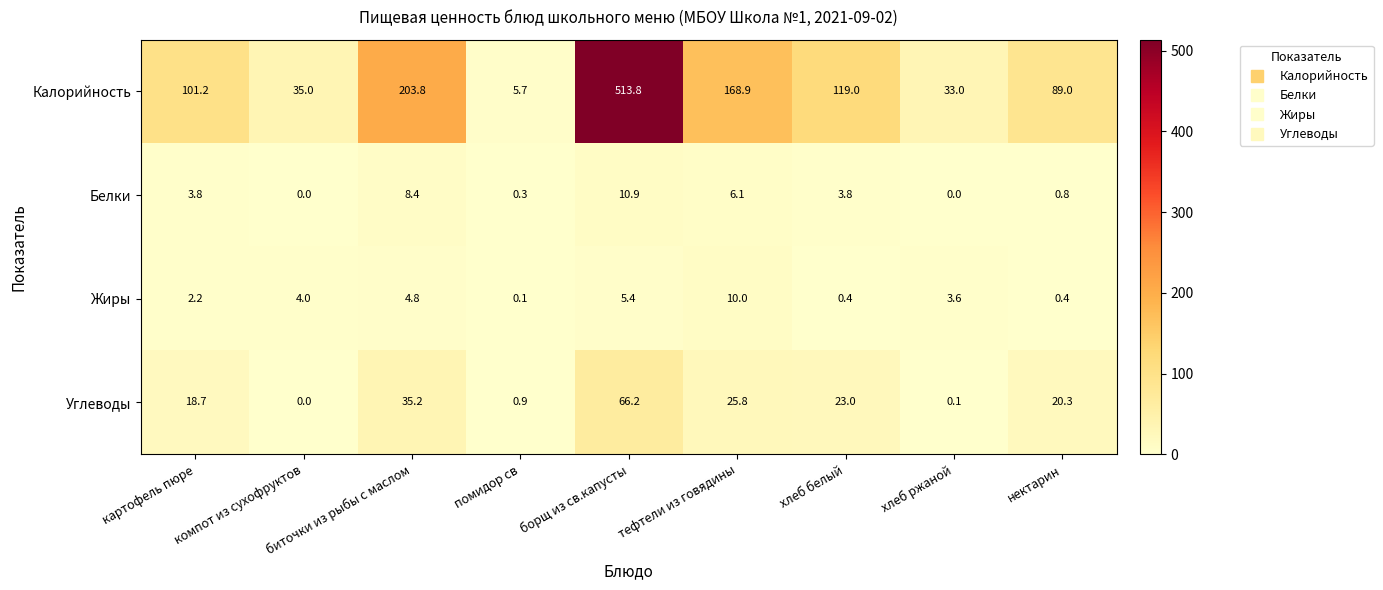

Which series changed the most between биточки из рыбы с маслом and помидор св?

Калорийность